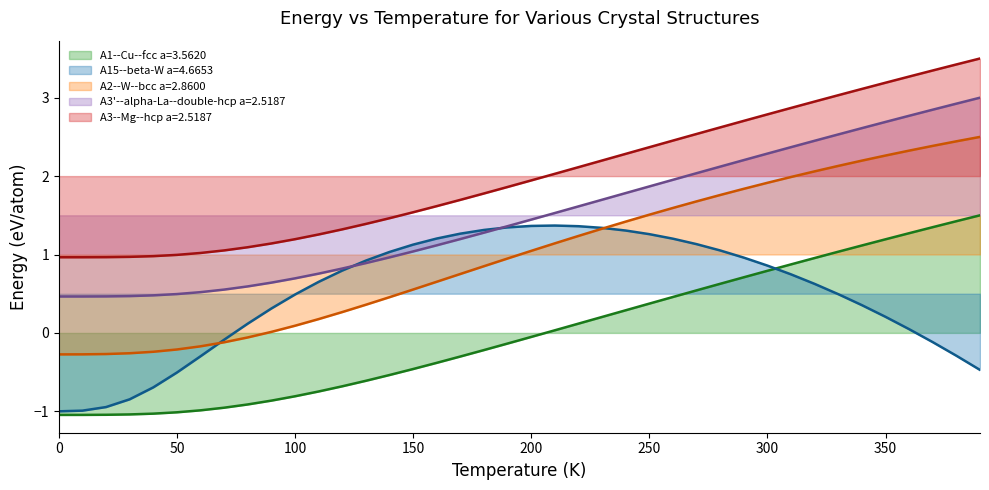

True or false: A1--Cu--fcc a=3.5620 and A3--Mg--hcp a=2.5187 cross at least once.

False